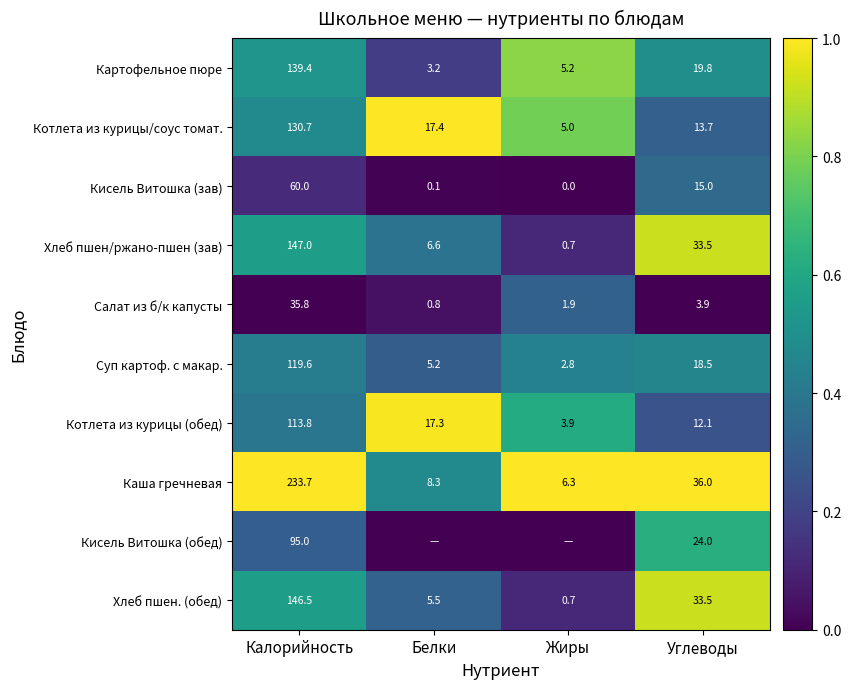

Is it true that Котлета из курицы (обед) equals 1.7 at Белки?

False